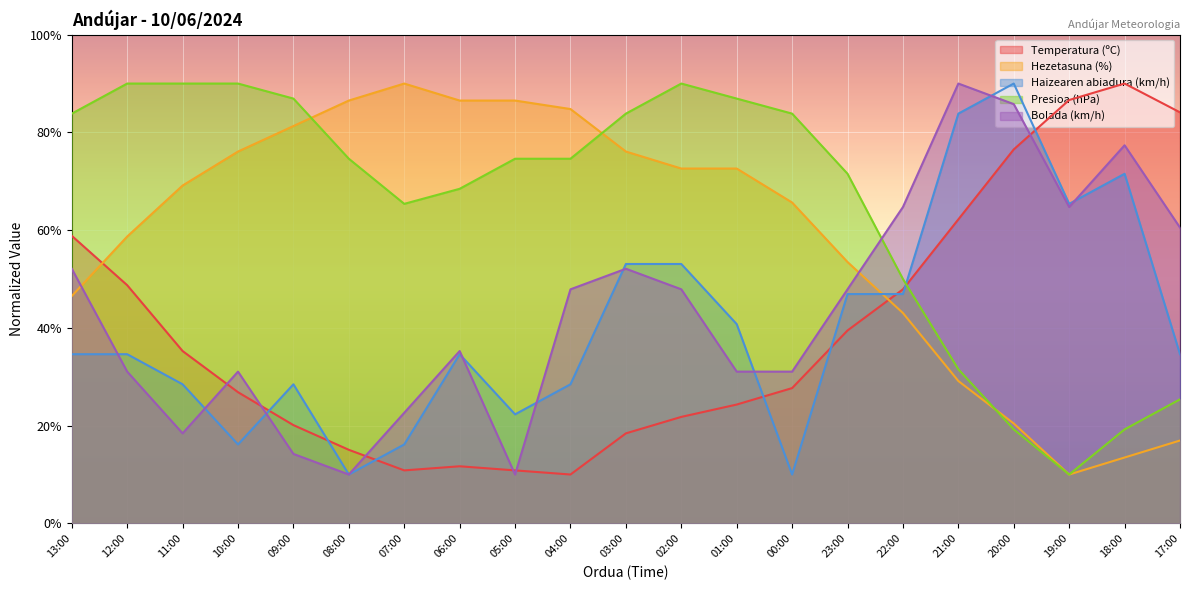

True or false: Haizearen abiadura (km/h) has a value of 16.2 at 10:00.

True